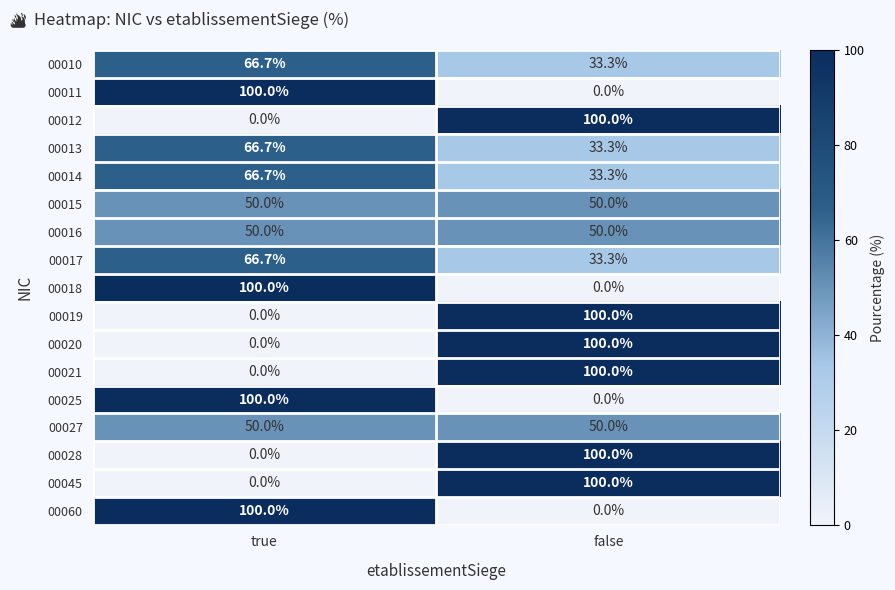

True or false: 00017 has a value of 66.7 at true.

True